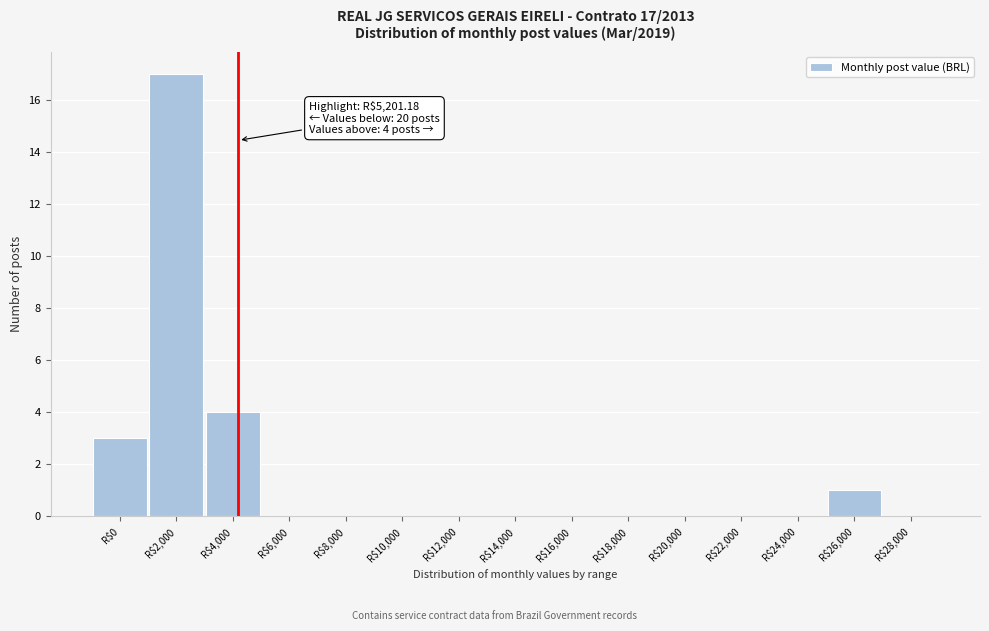

Which category has the highest value across all series?

R$2,000